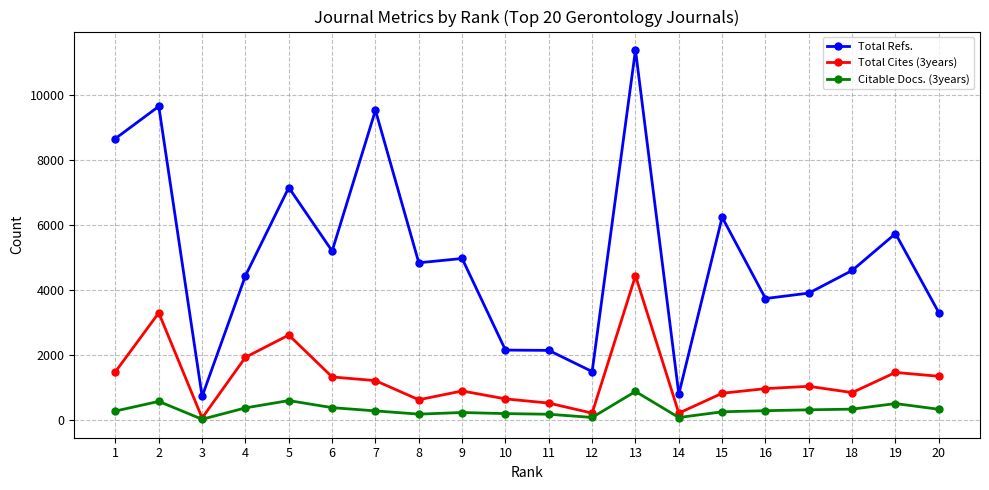

How many lines are shown in the chart?

3